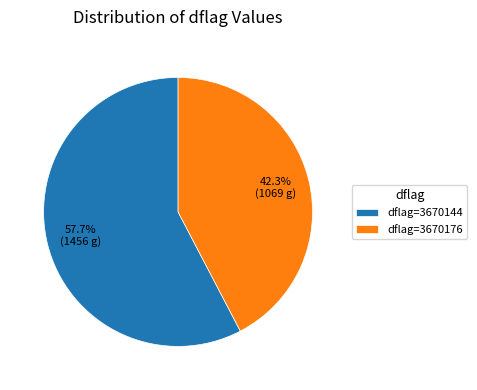

What is the largest slice in the pie chart?

dflag=3670144